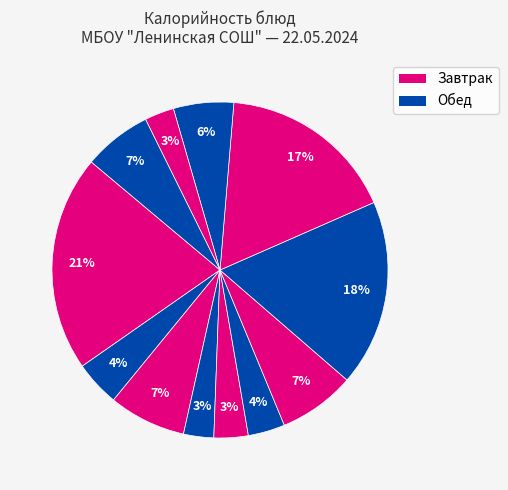

Is there a majority slice in this chart?

No